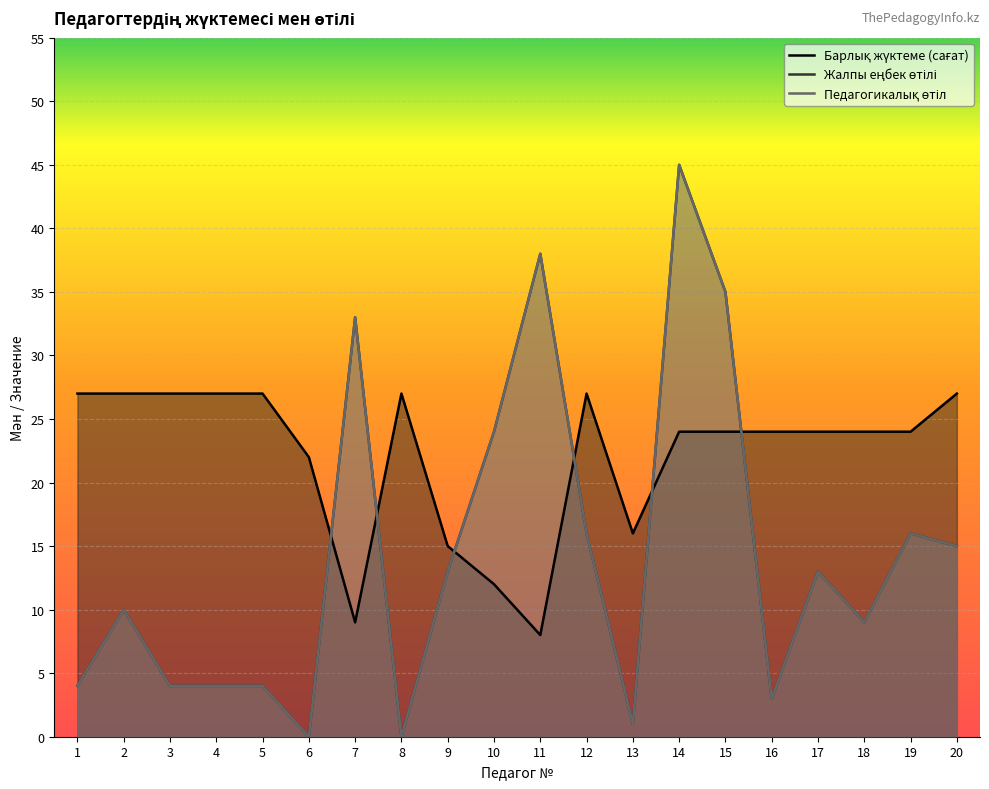

True or false: Педагогикалық өтіл and Жалпы еңбек өтілі cross at least once.

False